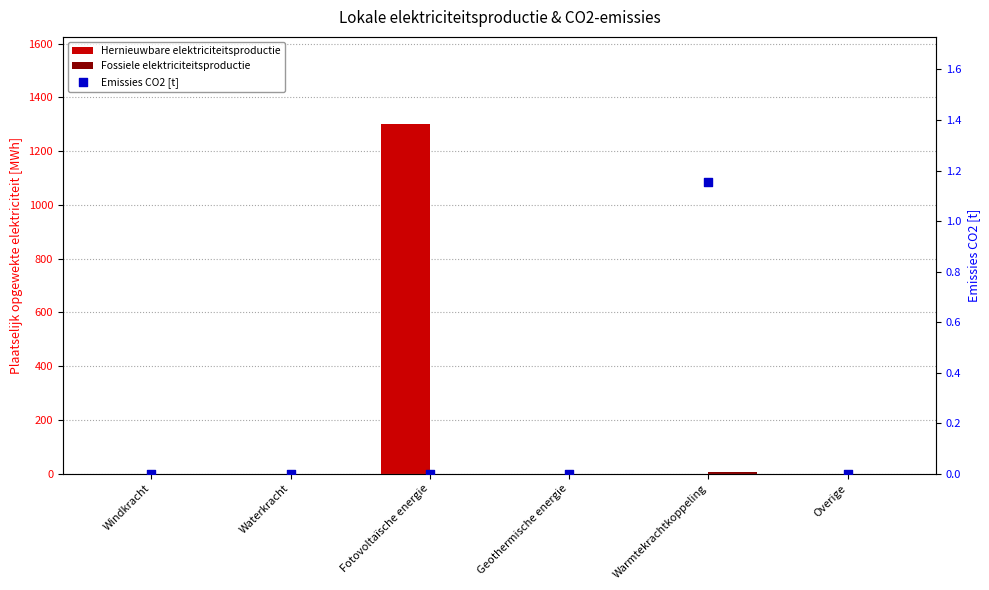

Is the value of Hernieuwbare elektriciteitsproductie at Fotovoltaïsche energie greater than the value of Fossiele elektriciteitsproductie at Overige?

Yes